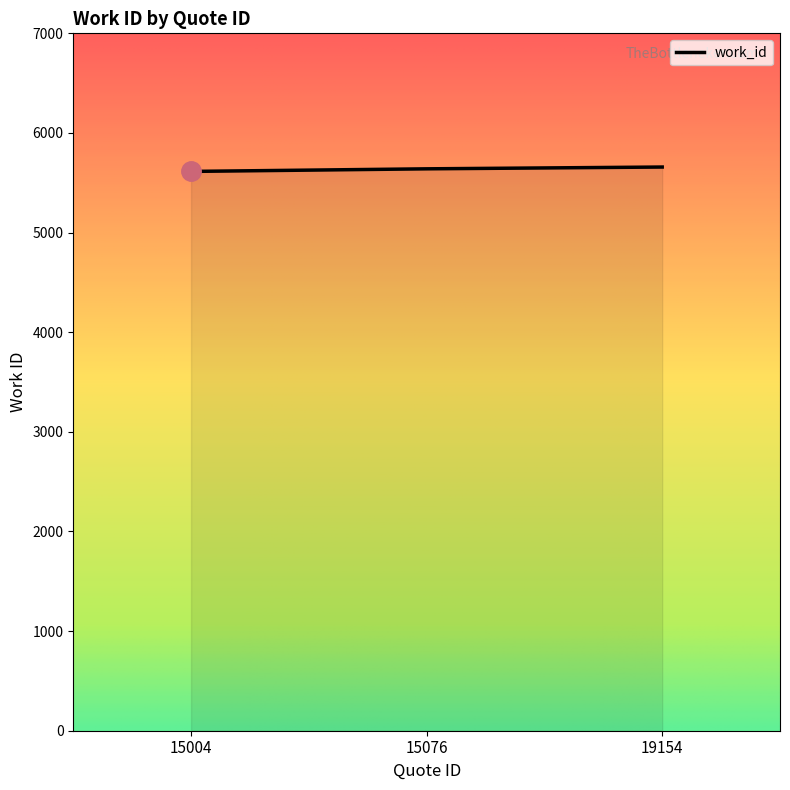

The chart shows a value of 8895 at 19154. True or false?

False